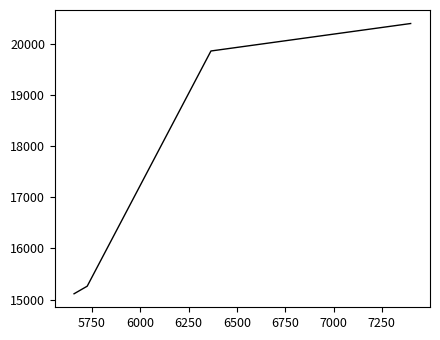

True or false: the data has more than 0 interior local peaks.

False